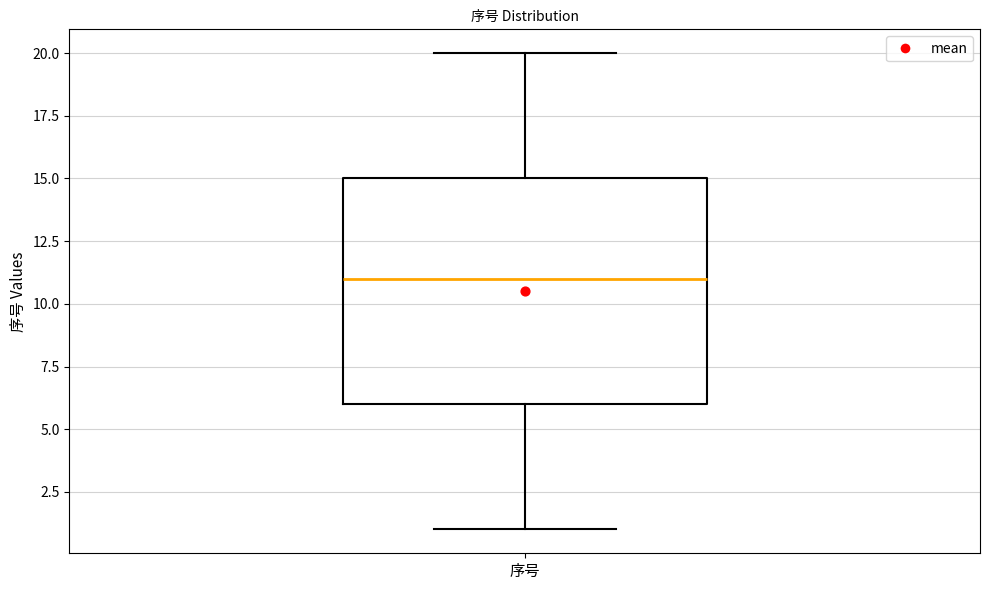

Read this box plot against the y-axis: the position of the median line, the range covered by the box, and the ends of both whiskers. The values are not printed on the chart, so give them approximately, as read against the axis.

median 11, box 6 to 15, whiskers 1 to 20